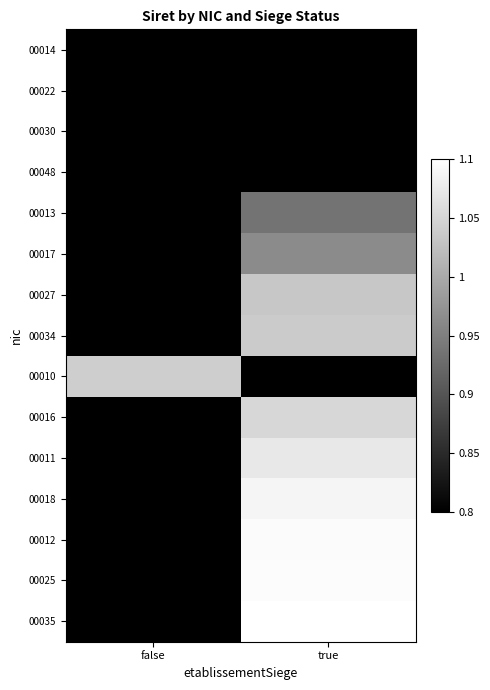

At which category is the sum across all series the highest?

true